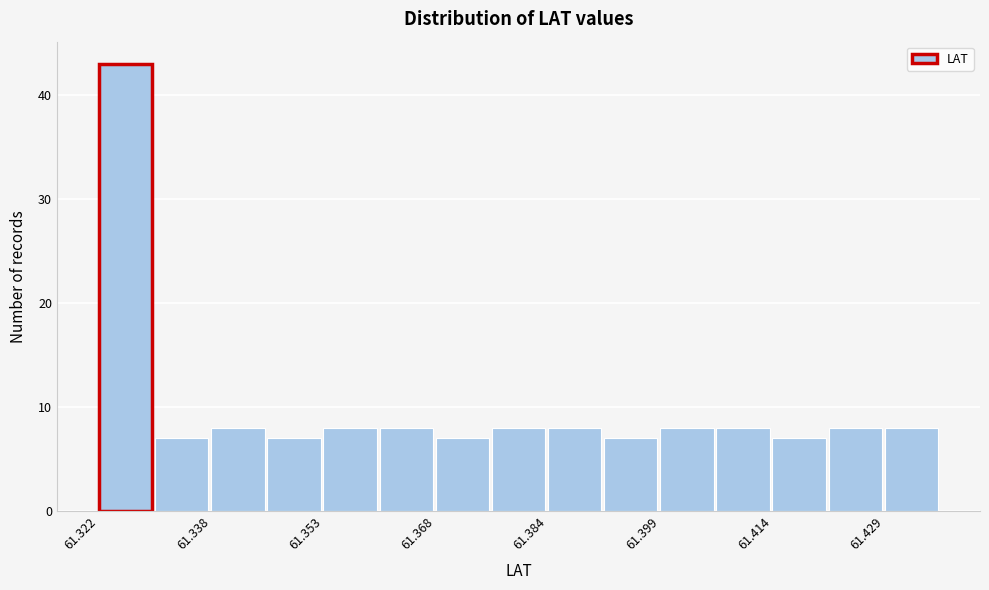

Around what value on the x-axis is the tallest bar? Give the approximate position of its centre, as read against the axis.

61.326